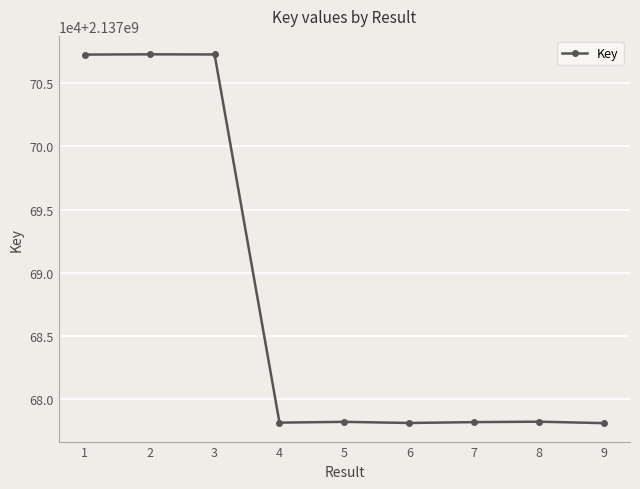

Is it true that the value at 9 is 3493046167?

False